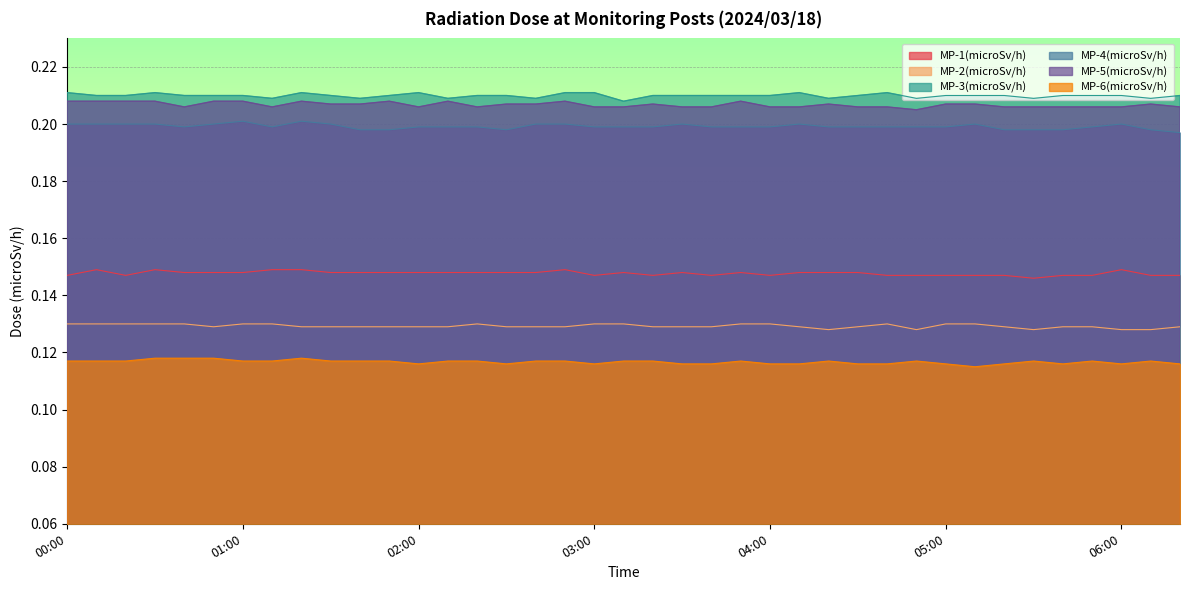

At which category does MP-3(microSv/h) reach its first local valley?

01:10